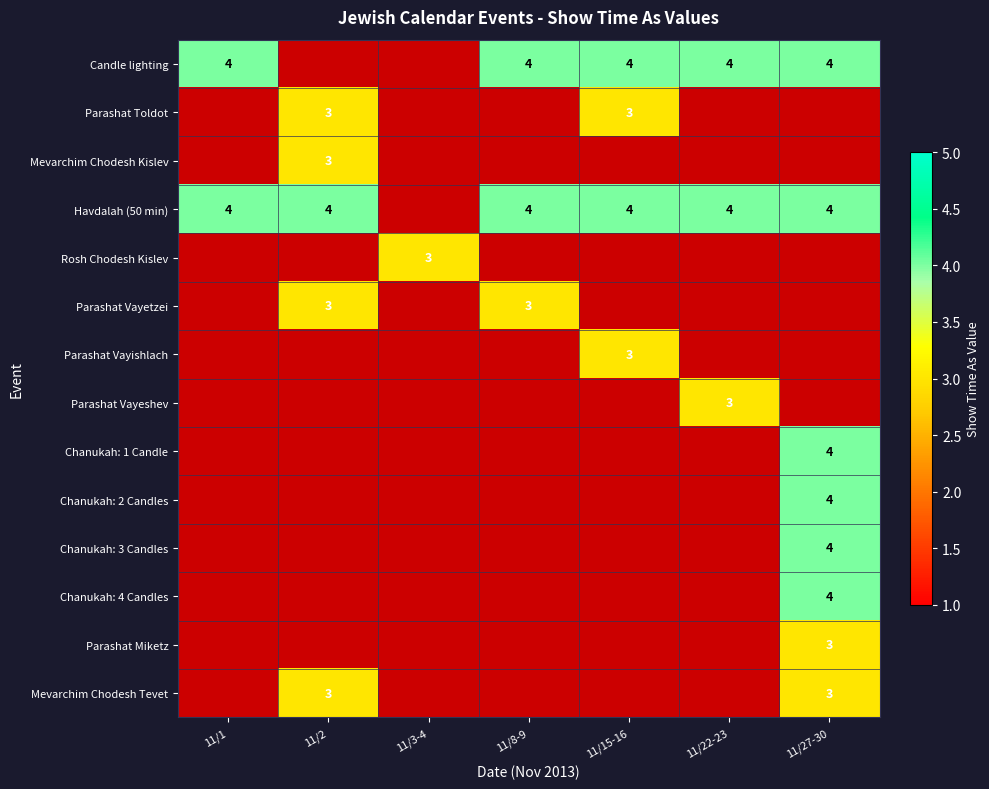

The Havdalah (50 min) series shows 2 at 11/8-9. True or false?

False